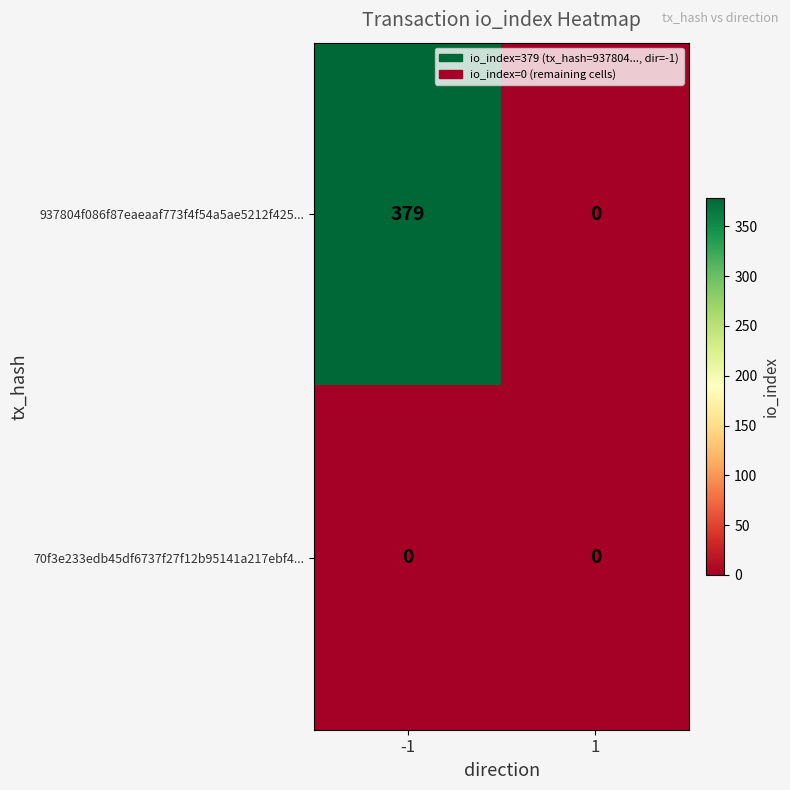

The value of 937804f086f87eaeaaf773f4f54a5ae5212f425... at -1 is 379. True or false?

True